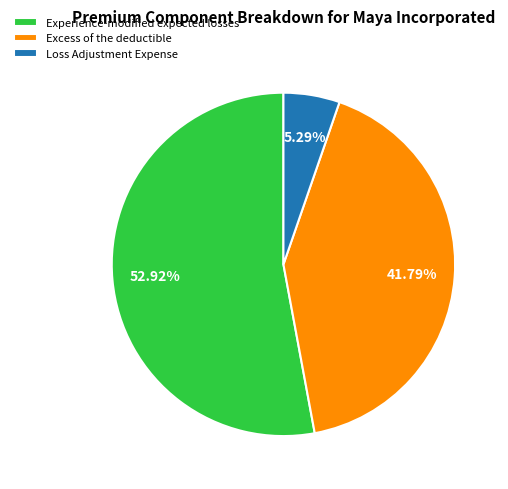

Does any single category account for the majority?

Yes